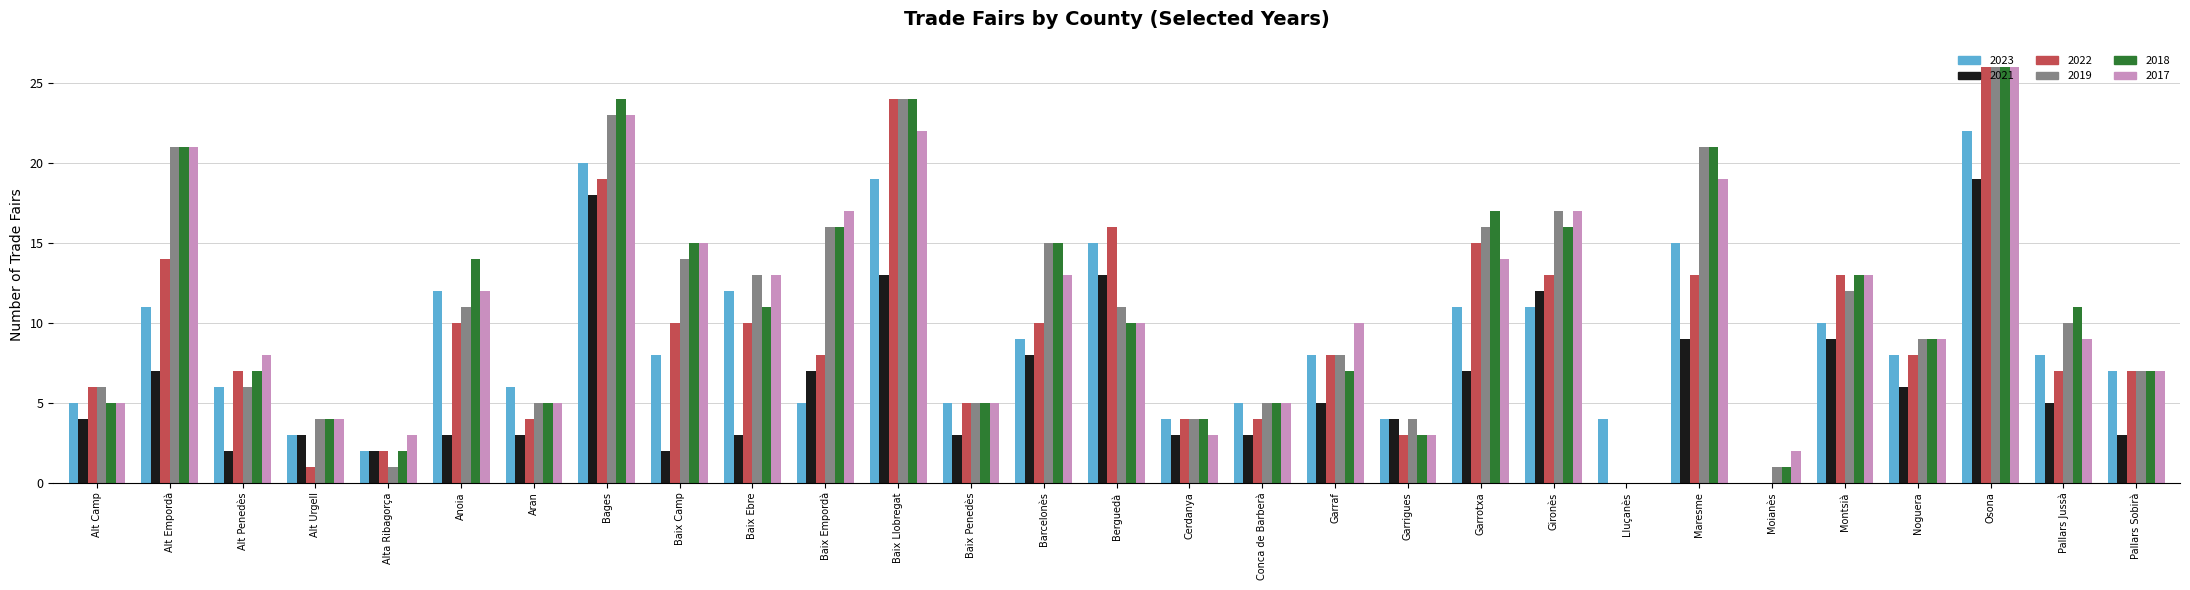

Are the bars grouped side by side (vs. stacked)?

Yes